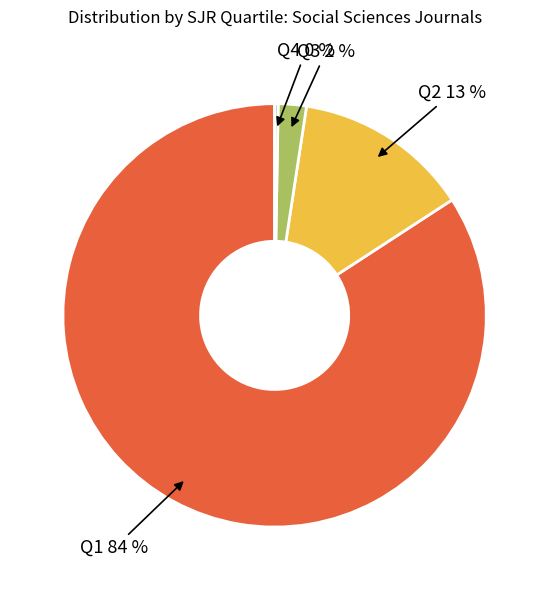

To the nearest percent, what is the average slice percentage?

25%